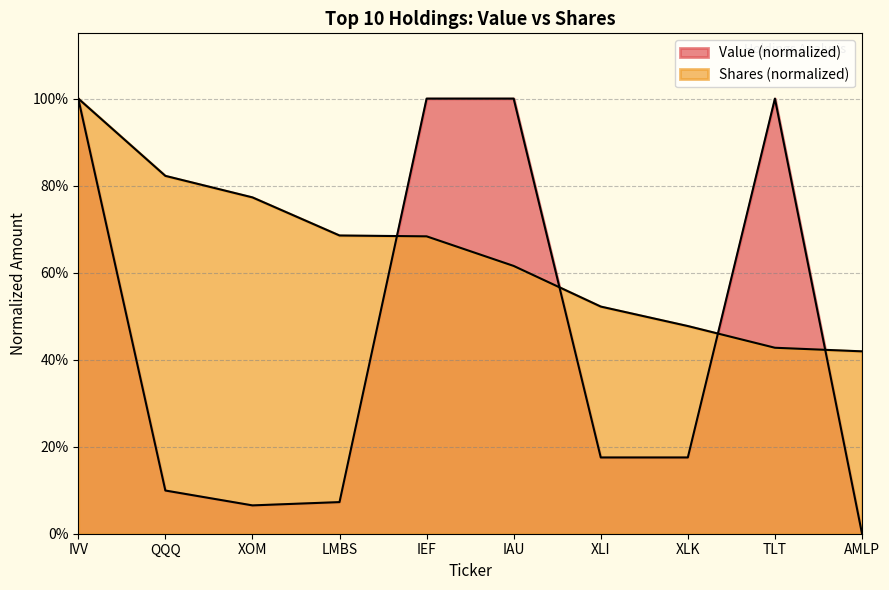

What is the label of the 6th point from the left?

IAU